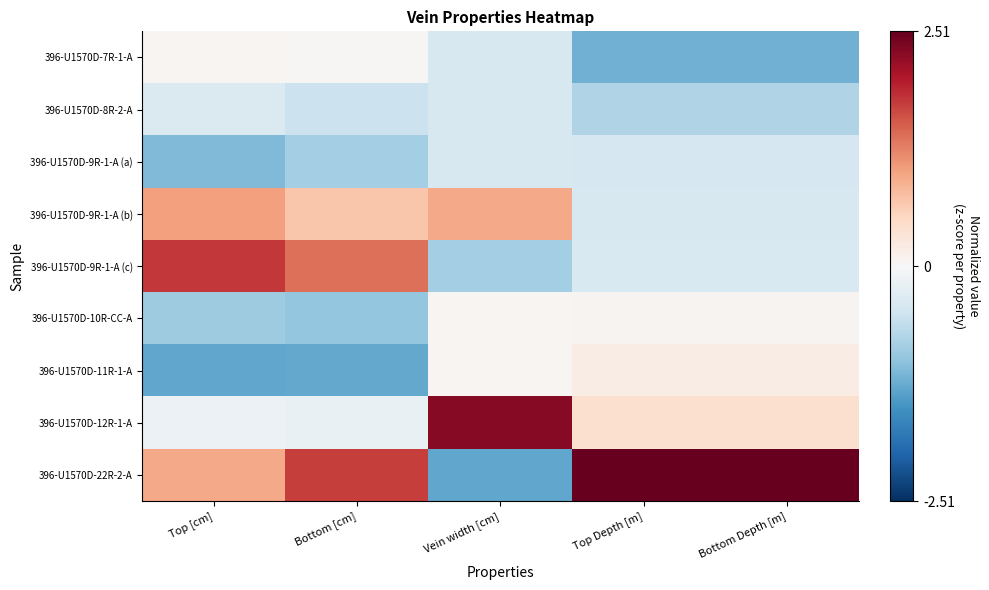

Reading left to right, what are all the values shown in this chart?

396-U1570D-7R-1-A: Top [cm]=0.0	Bottom [cm]=0.0	Vein width [cm]=-0.4	Top Depth [m]=-1.2	Bottom Depth [m]=-1.2
396-U1570D-8R-2-A: Top [cm]=-0.4	Bottom [cm]=-0.5	Vein width [cm]=-0.4	Top Depth [m]=-0.8	Bottom Depth [m]=-0.8
396-U1570D-9R-1-A (a): Top [cm]=-1.1	Bottom [cm]=-0.8	Vein width [cm]=-0.4	Top Depth [m]=-0.4	Bottom Depth [m]=-0.4
396-U1570D-9R-1-A (b): Top [cm]=1.0	Bottom [cm]=0.7	Vein width [cm]=0.9	Top Depth [m]=-0.4	Bottom Depth [m]=-0.4
396-U1570D-9R-1-A (c): Top [cm]=1.8	Bottom [cm]=1.4	Vein width [cm]=-0.8	Top Depth [m]=-0.4	Bottom Depth [m]=-0.4
396-U1570D-10R-CC-A: Top [cm]=-0.9	Bottom [cm]=-1.0	Vein width [cm]=0.0	Top Depth [m]=0.1	Bottom Depth [m]=0.1
396-U1570D-11R-1-A: Top [cm]=-1.3	Bottom [cm]=-1.3	Vein width [cm]=0.0	Top Depth [m]=0.2	Bottom Depth [m]=0.2
396-U1570D-12R-1-A: Top [cm]=-0.1	Bottom [cm]=-0.2	Vein width [cm]=2.3	Top Depth [m]=0.4	Bottom Depth [m]=0.4
396-U1570D-22R-2-A: Top [cm]=1.0	Bottom [cm]=1.7	Vein width [cm]=-1.3	Top Depth [m]=2.5	Bottom Depth [m]=2.5